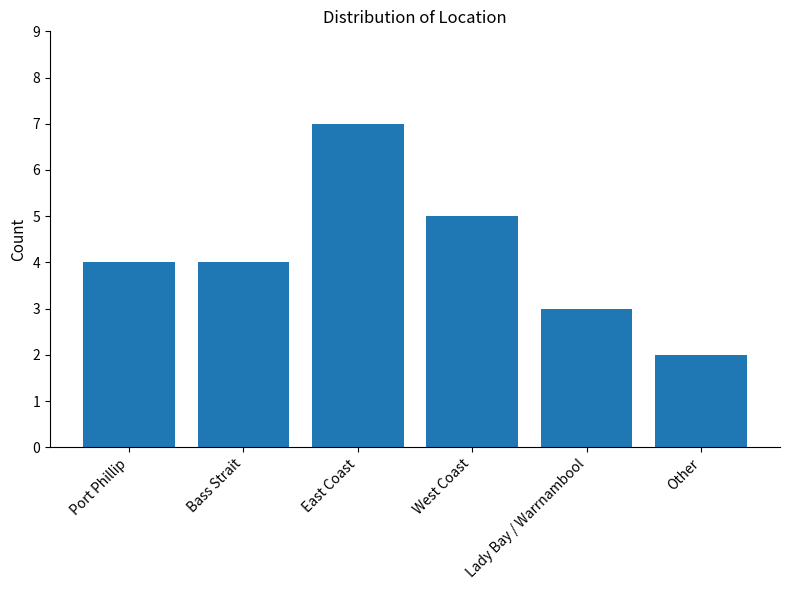

What is the maximum value shown in the chart?

7